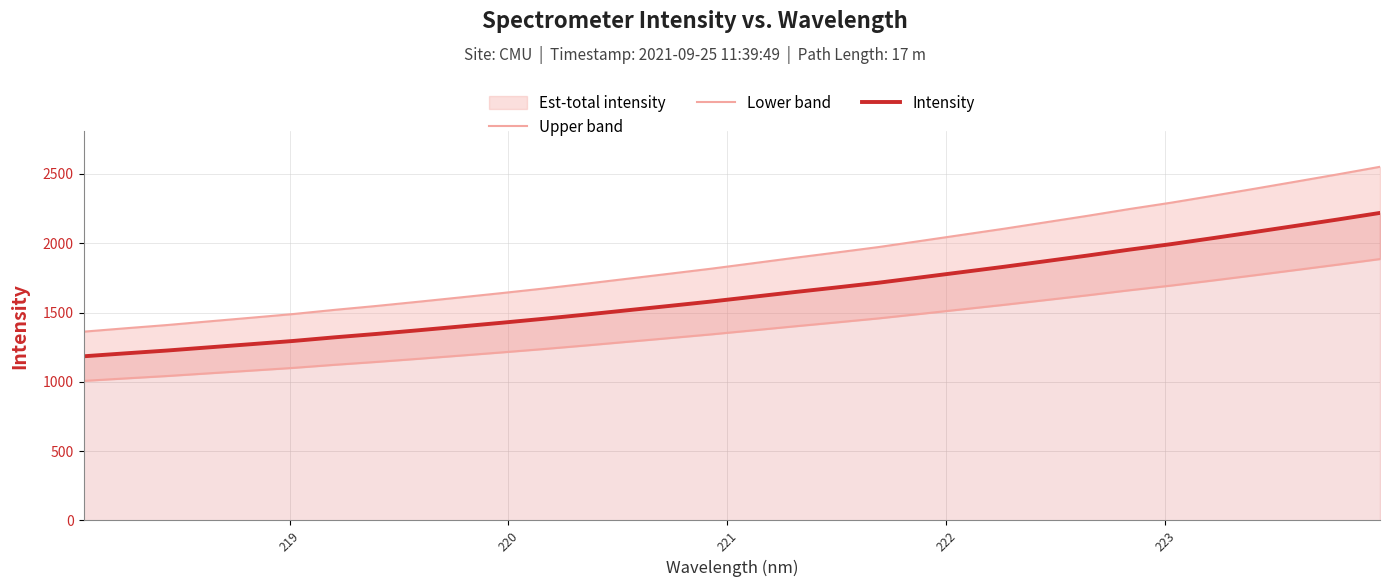

What is the highest value of the Intensity series?

2218.4